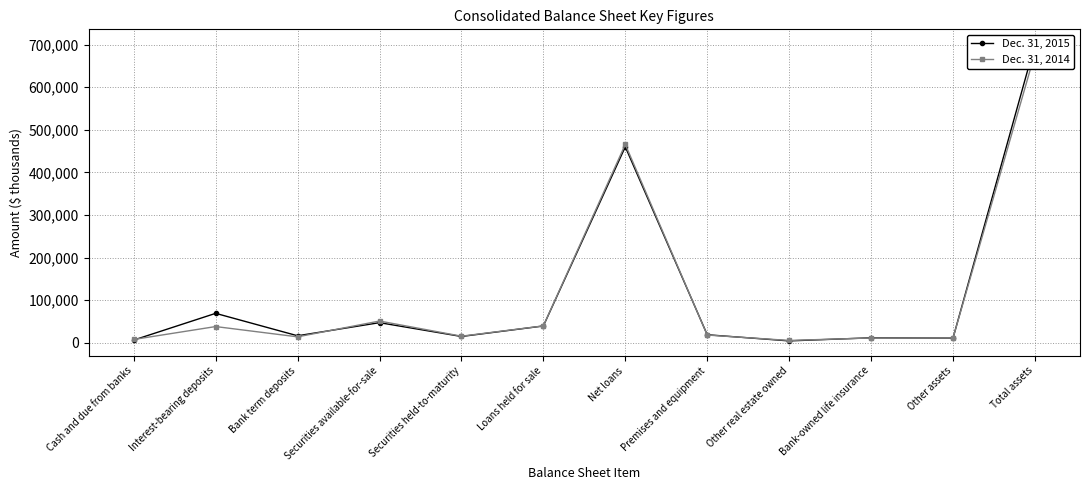

Where does the Dec. 31, 2015 series first go above 19007?

Interest-bearing deposits